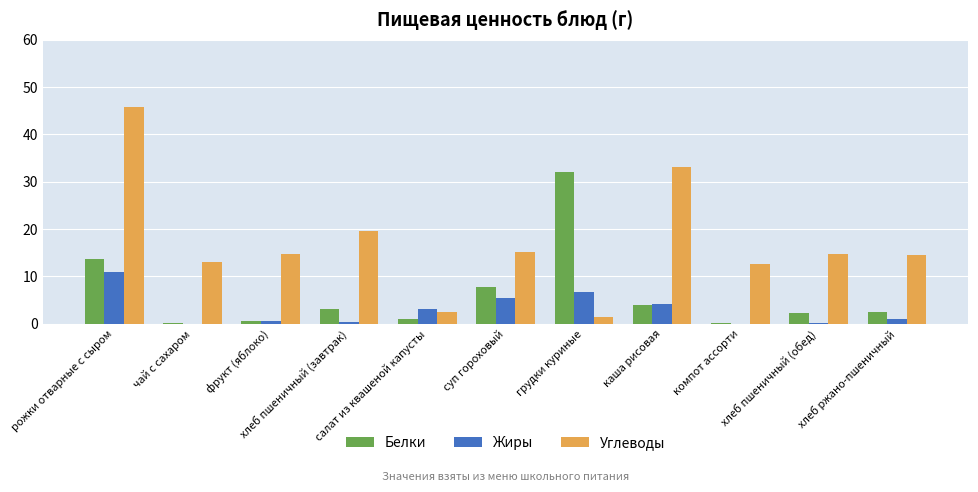

What is the highest value of the Жиры series?

11.0